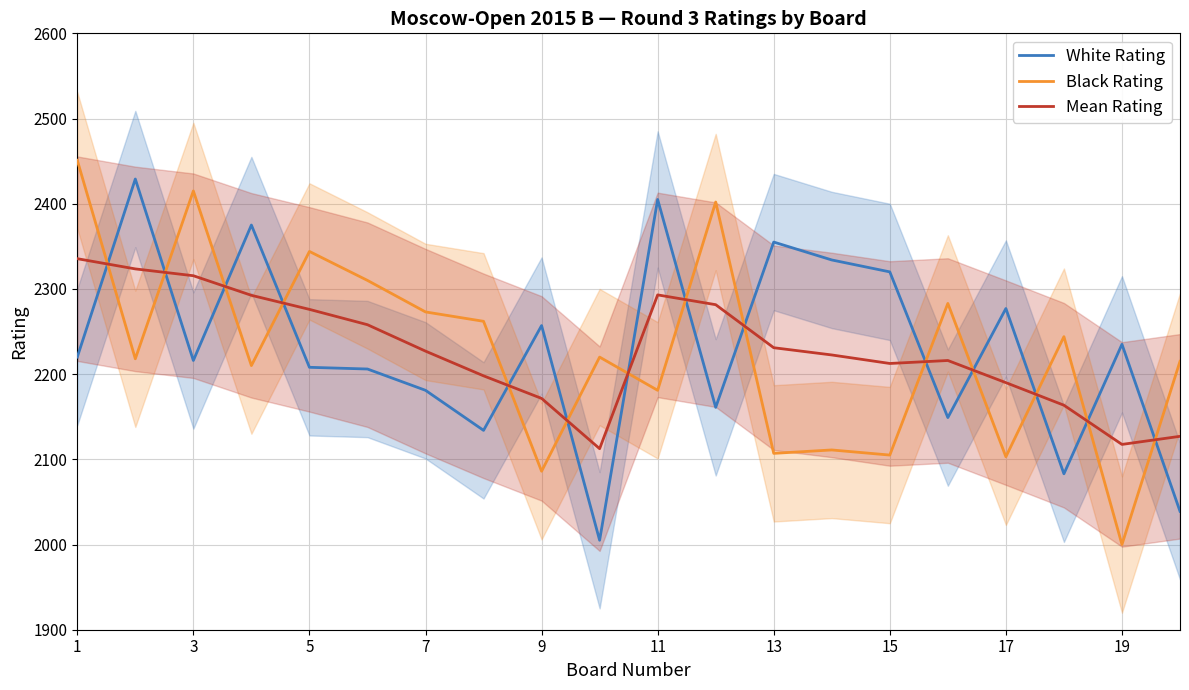

True or false: White Rating has more than 0 points higher than both neighbors.

True